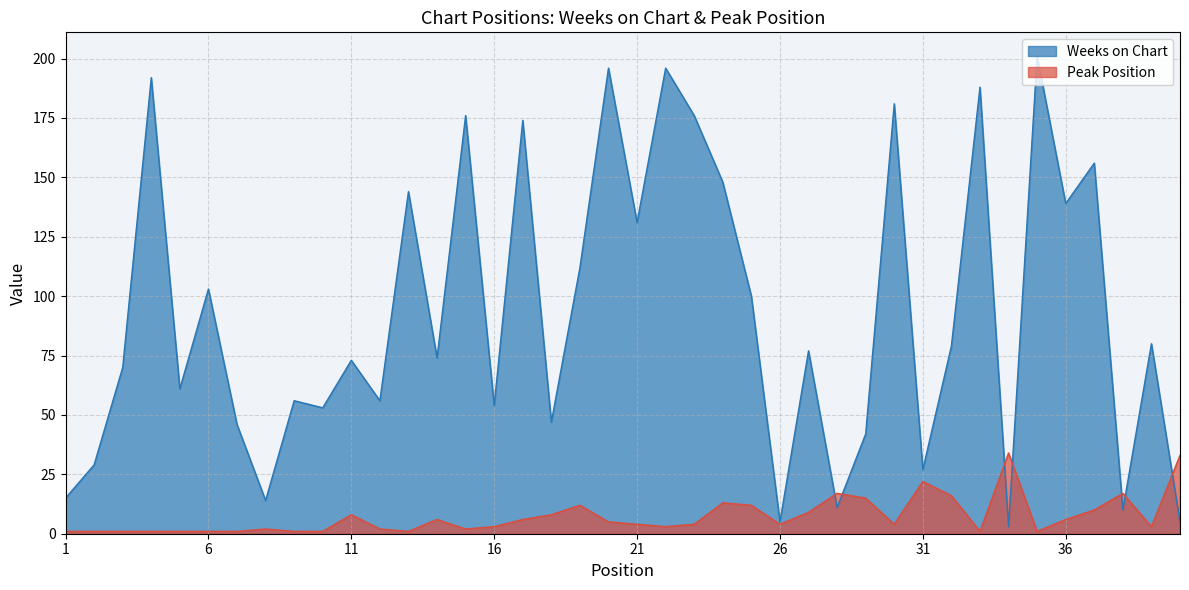

Rank the categories by Peak Position value from lowest to highest.

1, 2, 3, 4, 5, 6, 7, 9, 10, 13, 33, 35, 8, 12, 15, 16, 22, 39, 21, 23, 26, 30, 20, 14, 17, 36, 11, 18, 27, 37, 19, 25, 24, 29, 32, 28, 38, 31, 40, 34